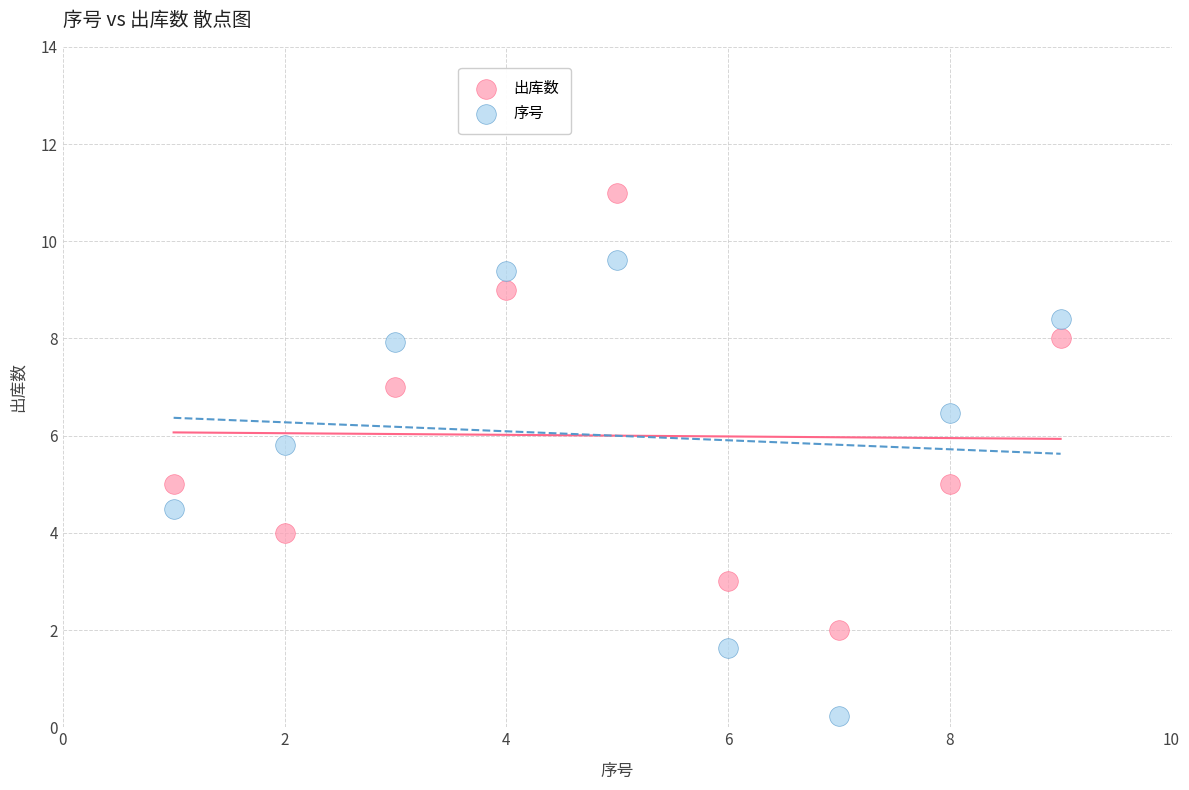

Which series reaches the maximum Y coordinate?

出库数